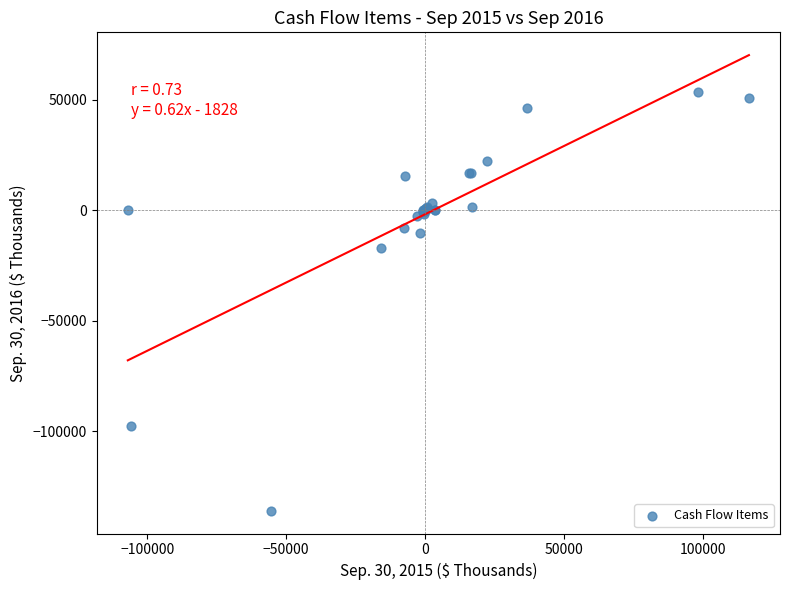

What Y value in the scatter plot is closest to -41166?

-16907